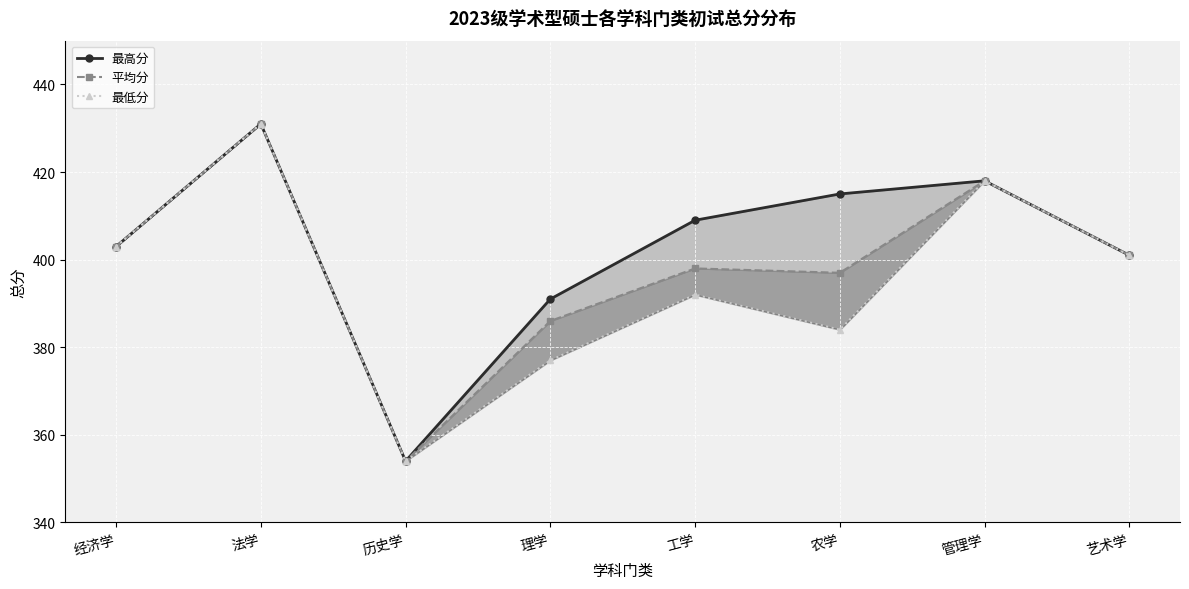

How many values in the 平均分 series exceed 401?

3